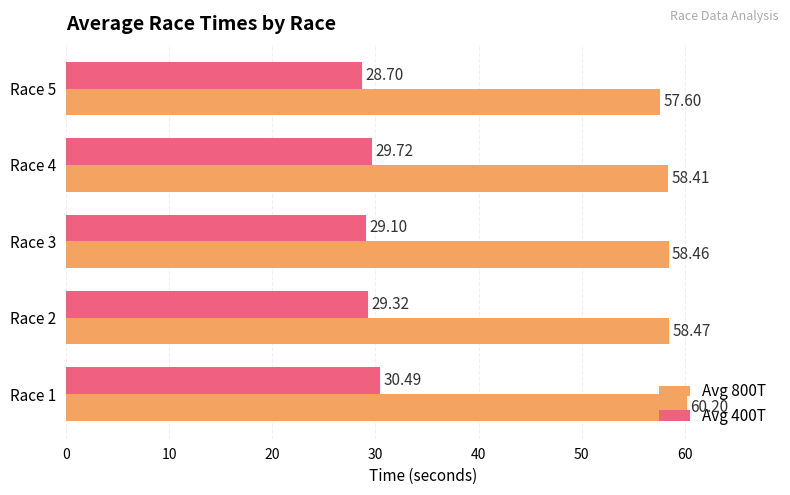

Which series has the largest total across all categories?

Avg 800T